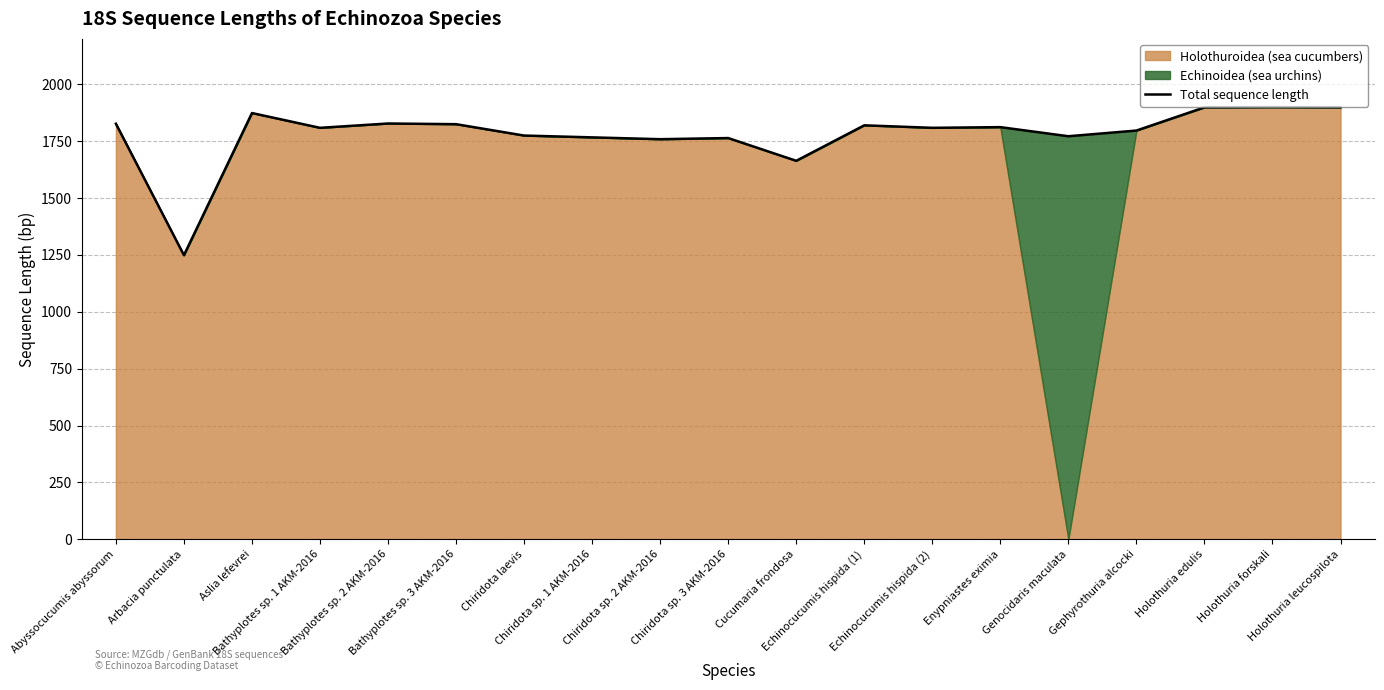

What is the value of the 18th point from the left?

1900